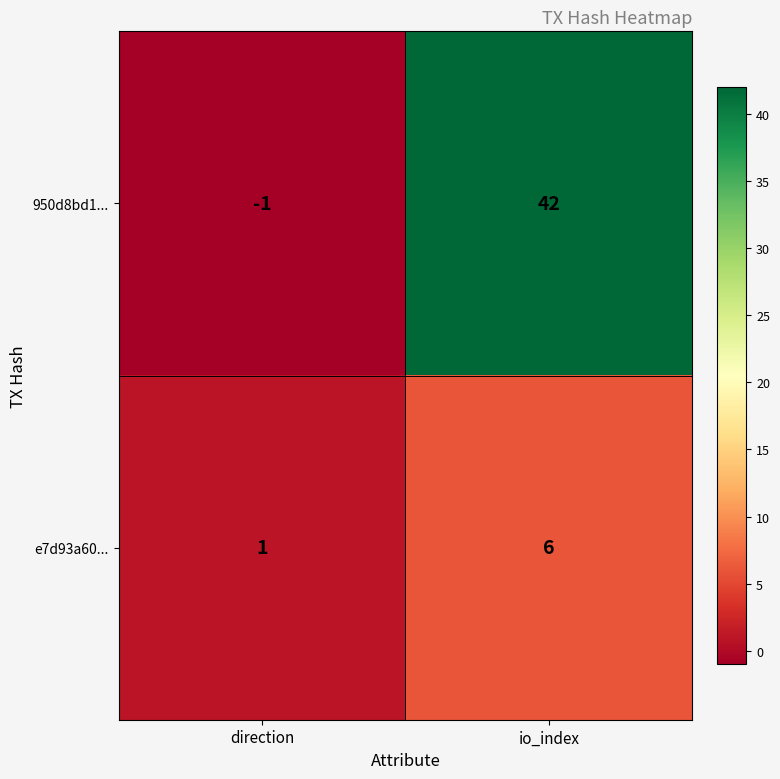

At which label is e7d93a60... closest to 3?

direction